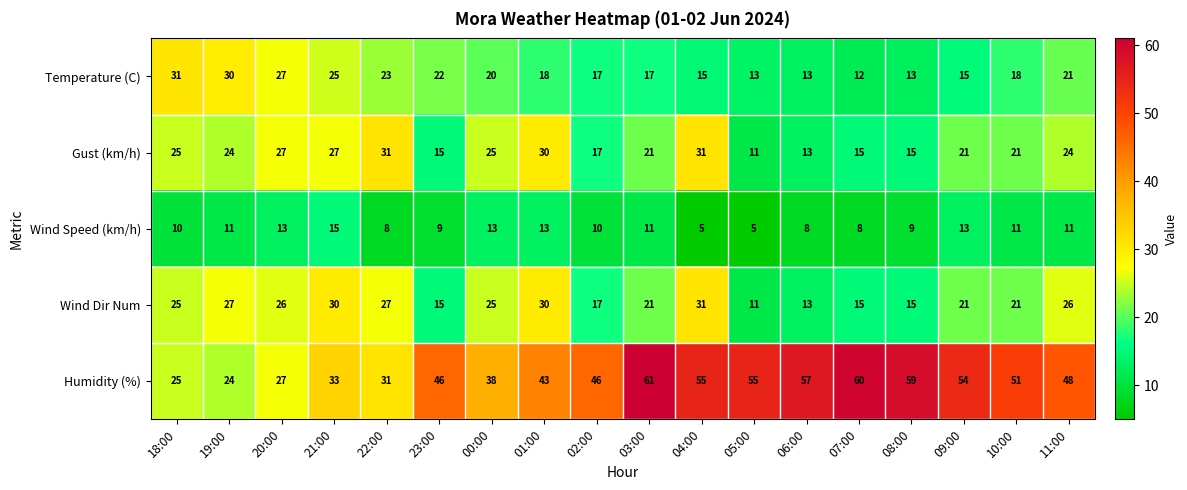

At which label does Humidity (%) first exceed 48?

03:00